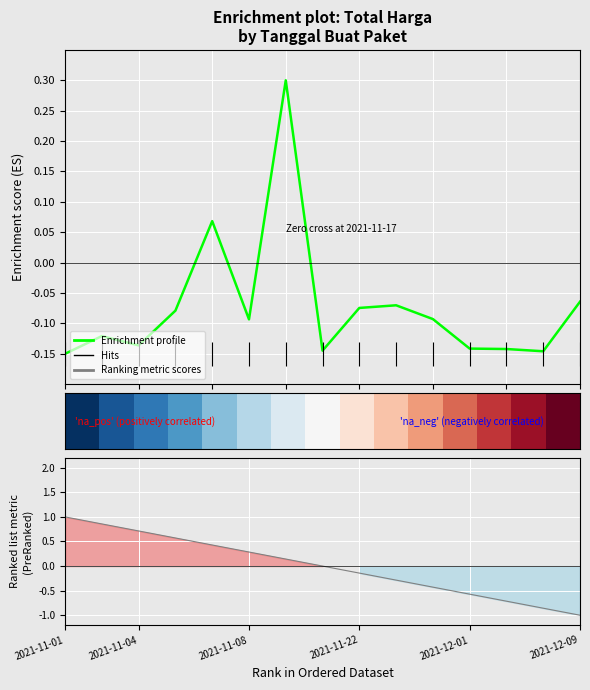

How many values in Ranking metric scores are above zero?

7